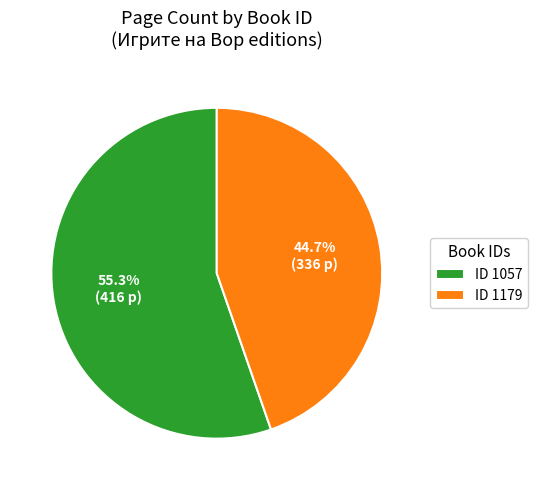

Which slice is the smallest?

ID 1179